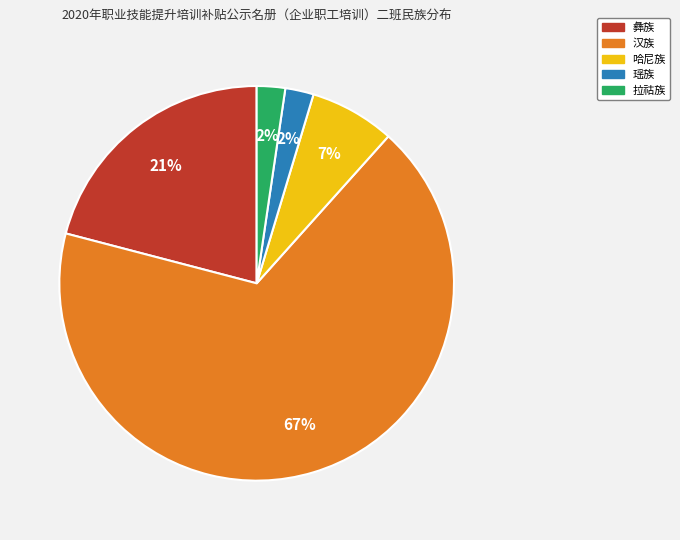

Is the sum of 拉祜族 and 汉族 greater than half?

Yes